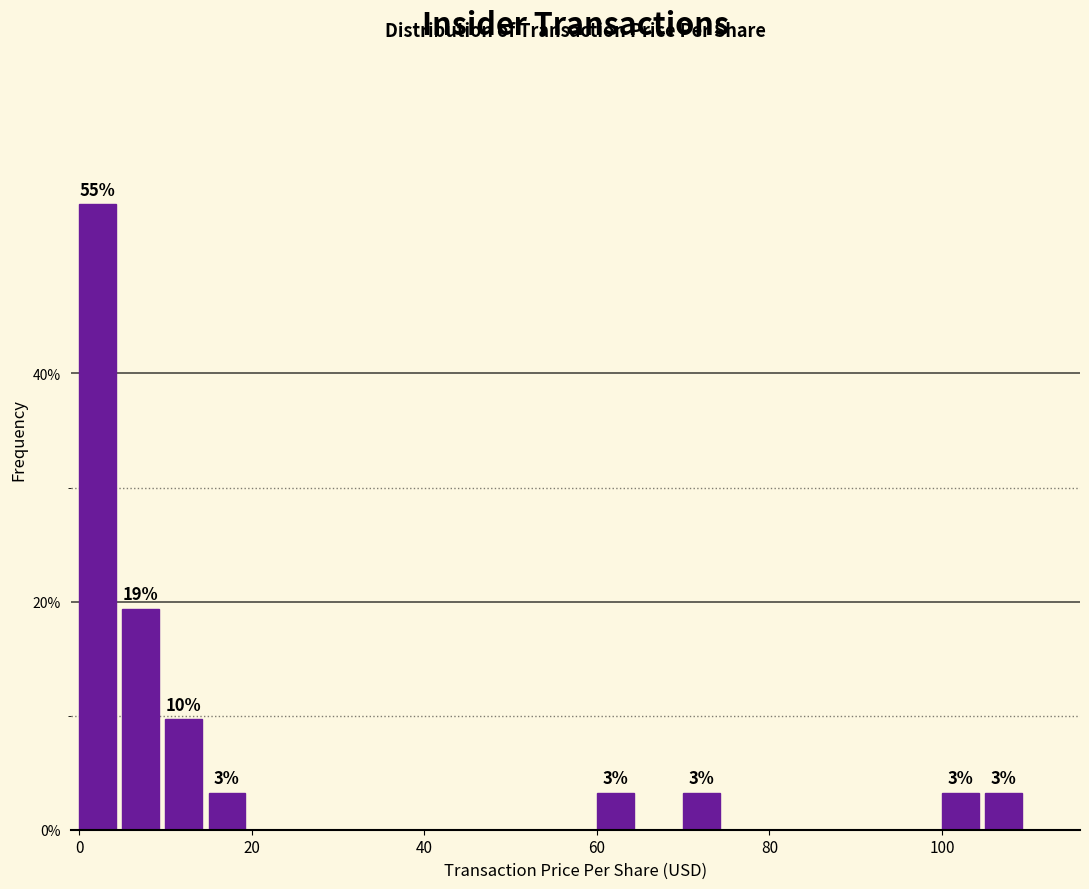

Around what value on the x-axis is the tallest bar? Give the approximate position of its centre, as read against the axis.

2